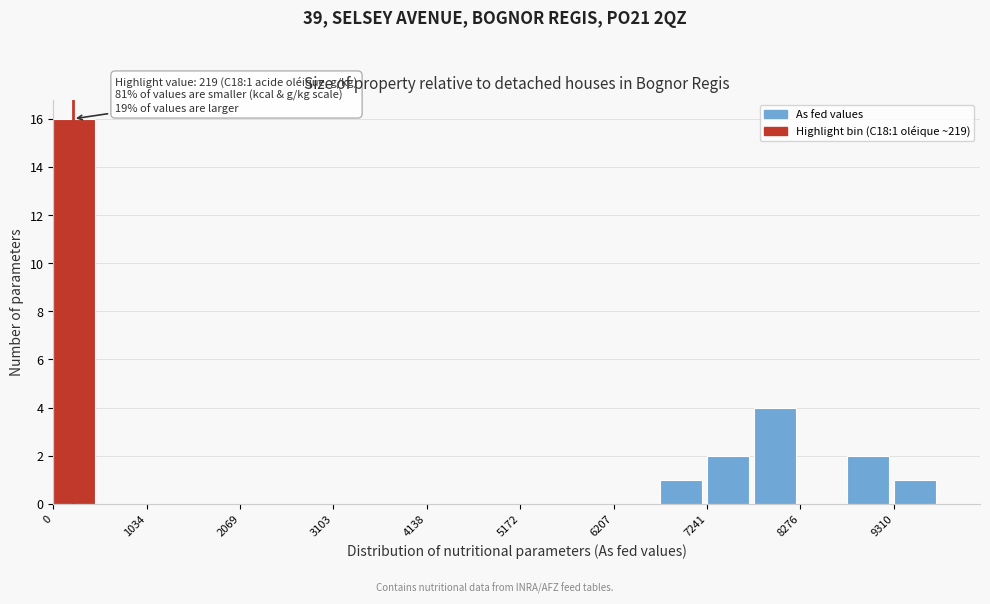

Read against the x-axis, roughly where is the centre of the tallest bar?

200